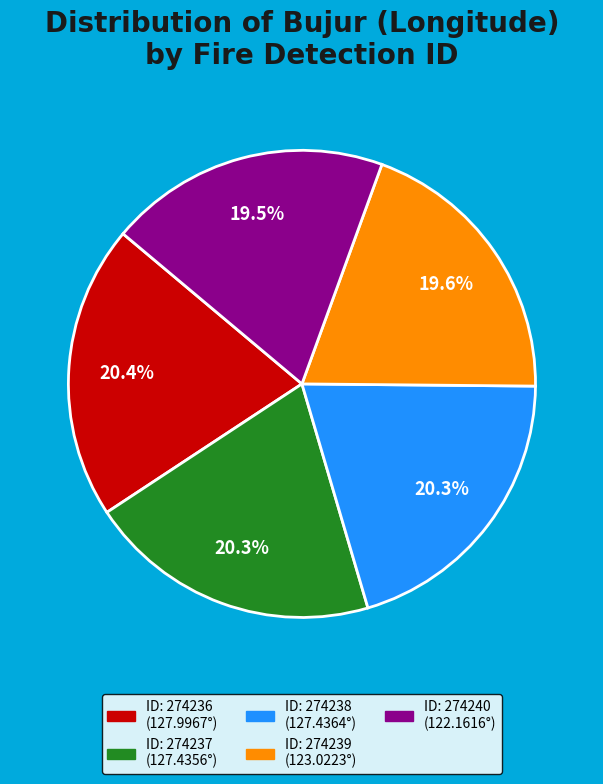

How many slices are in this pie chart?

5